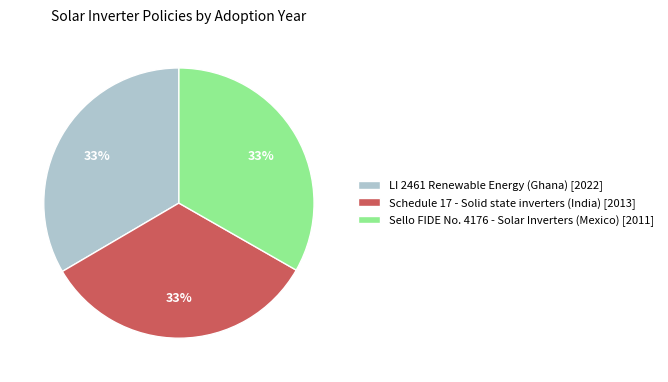

To the nearest percent, what percentage of the pie is LI 2461 Renewable Energy (Ghana) [2022]?

33%